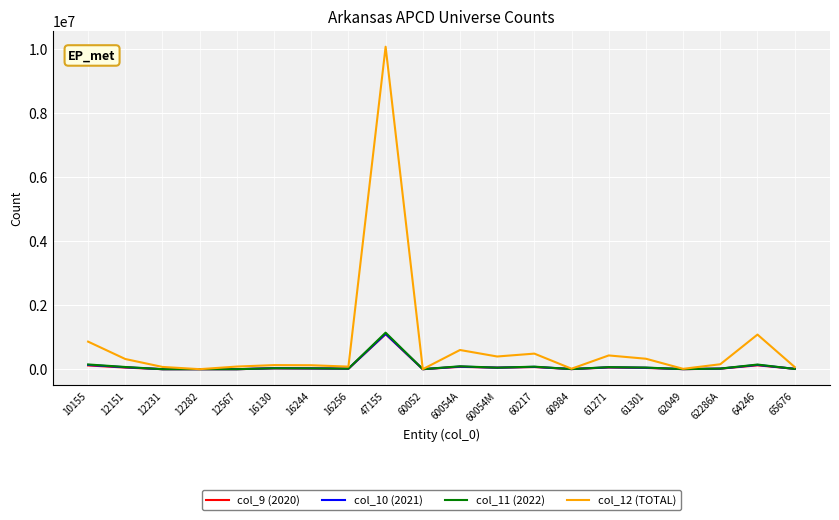

Where is col_12 (TOTAL) nearest to the value 5031109?

64246